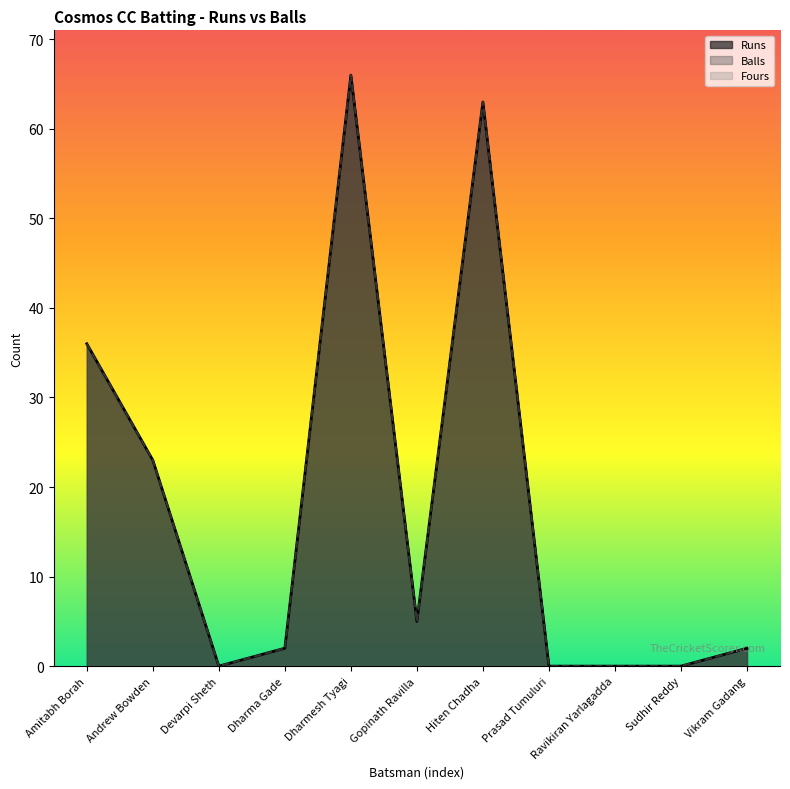

Reading left to right, what are all the values shown in this chart?

Runs: 36	23	0	2	66	5	63	0	0	0	2
Balls: 36	23	0	2	66	5	63	0	0	0	2